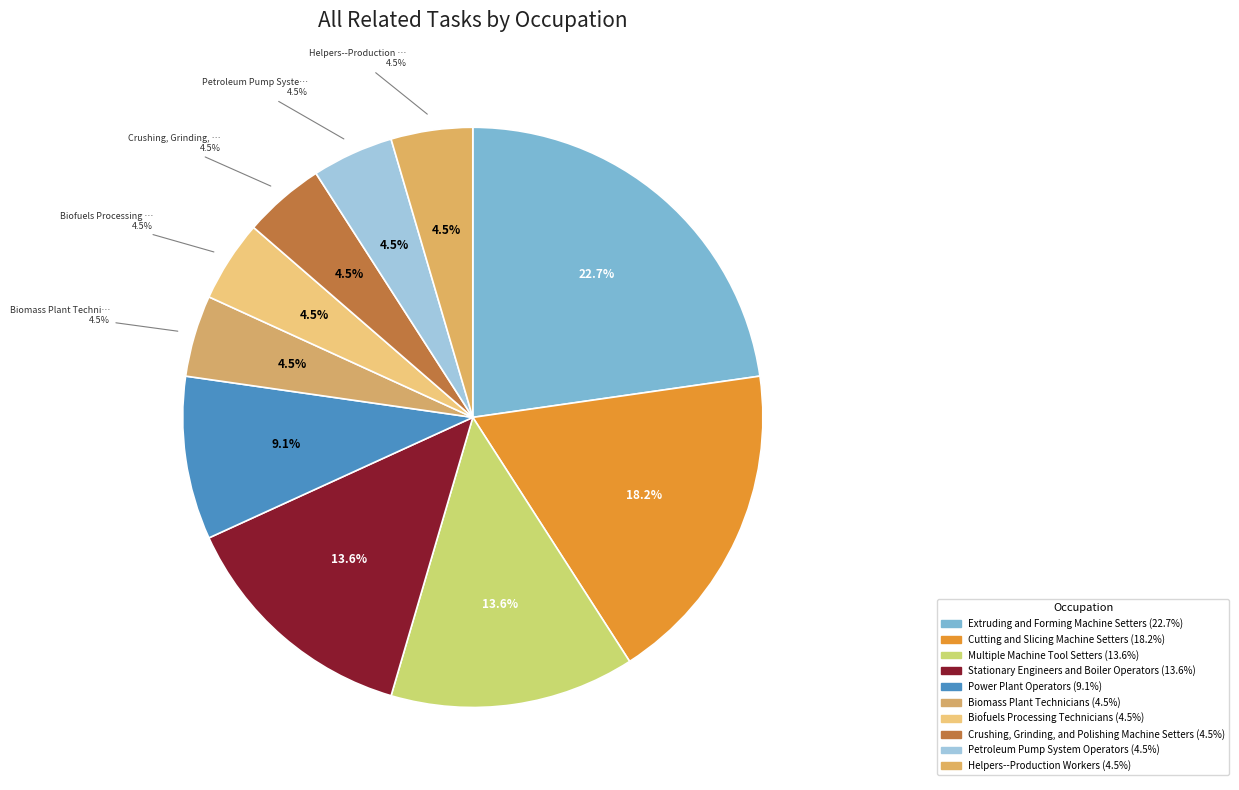

How many segments does this pie chart have?

10